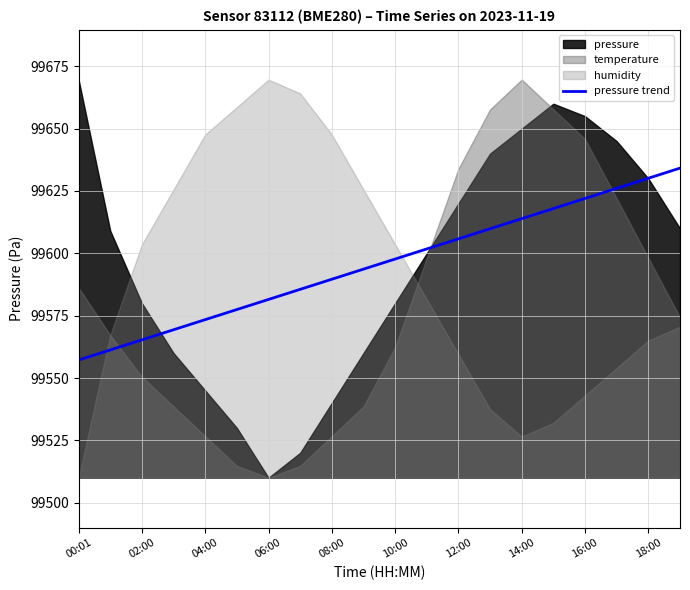

The value of pressure trend at 16:00 is 161575.7. True or false?

False